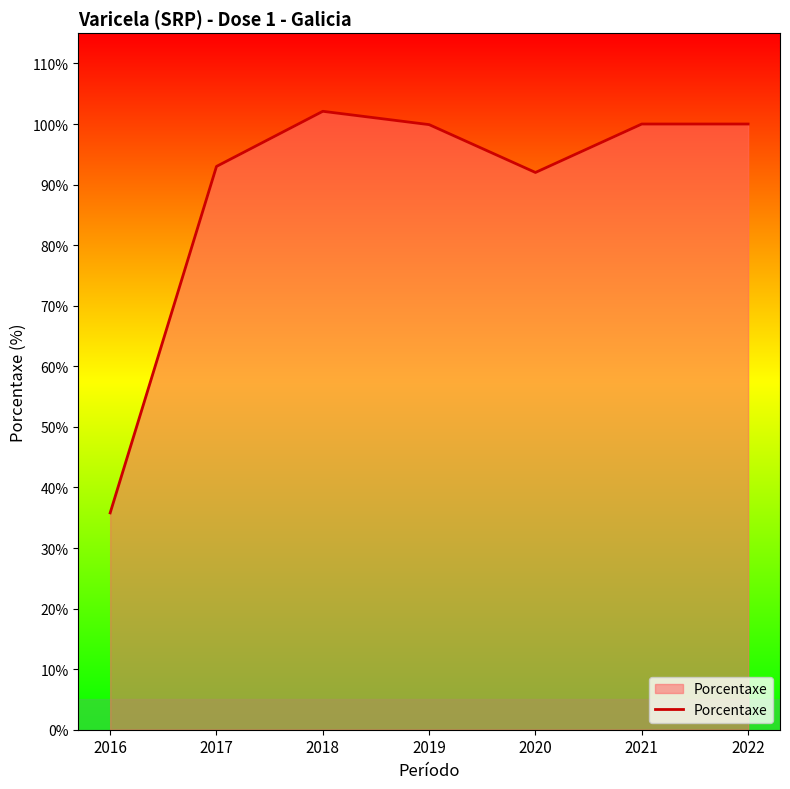

What is the difference between the maximum and minimum values?

66.3